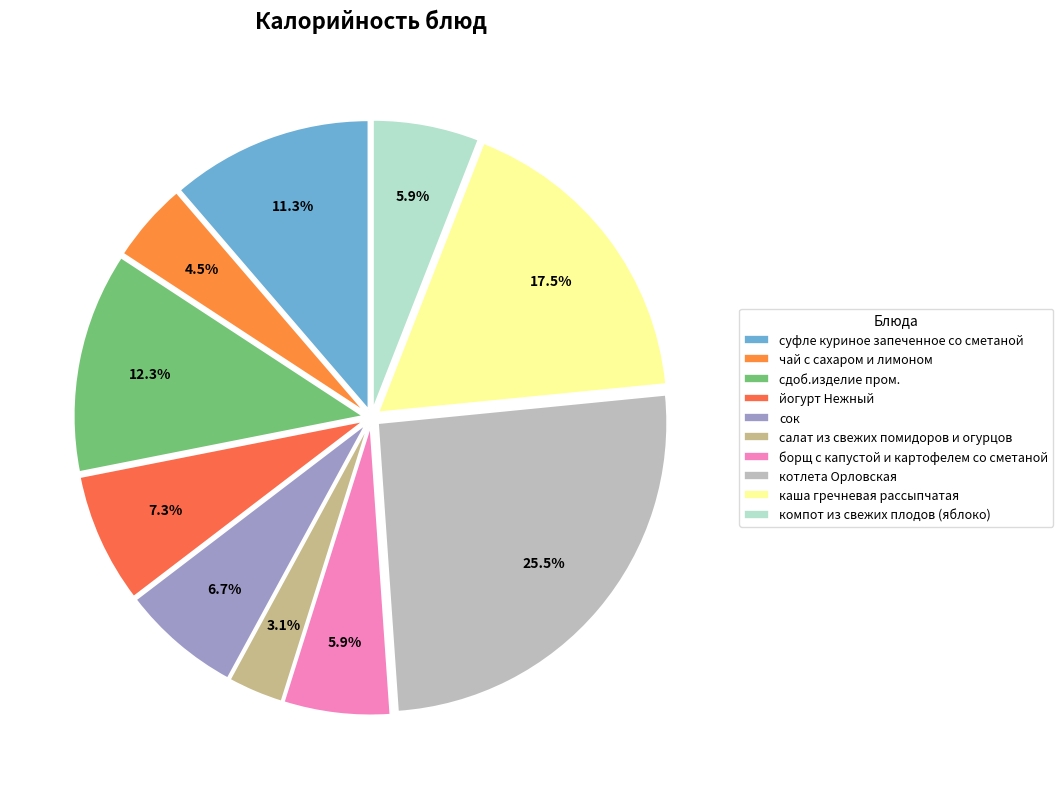

To the nearest percent, what is the difference between the котлета Орловская and салат из свежих помидоров и огурцов slice percentages?

22%